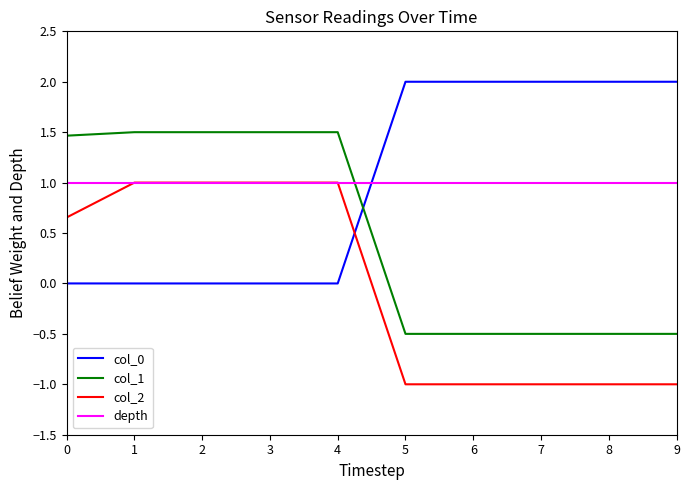

Is the value of col_2 at 3 greater than the value of col_0 at 8?

No